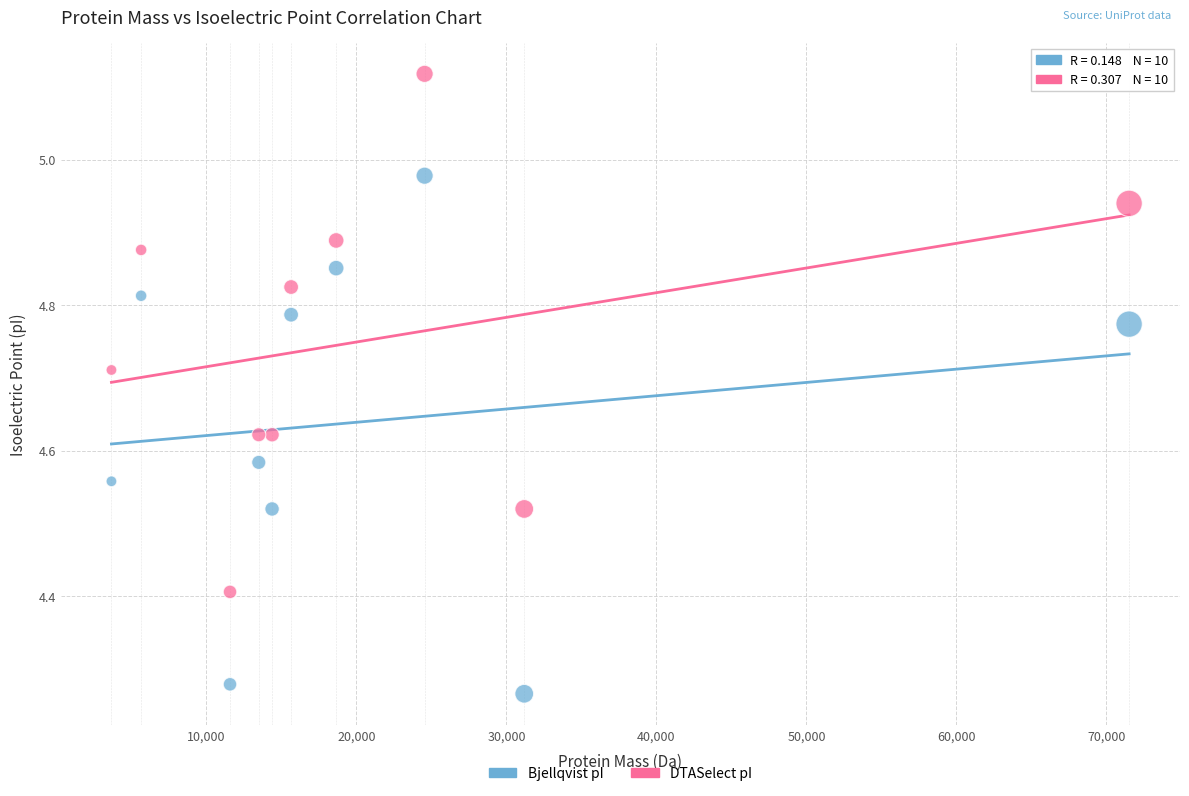

What are all the series names shown in the legend?

Bjellqvist pI, DTASelect pI